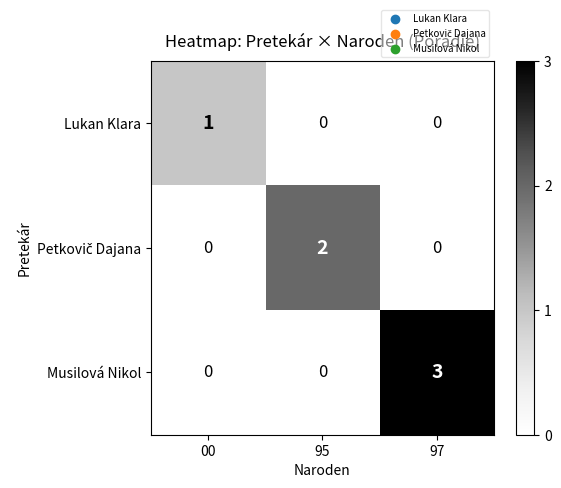

Which series has the widest spread of values?

Musilová Nikol